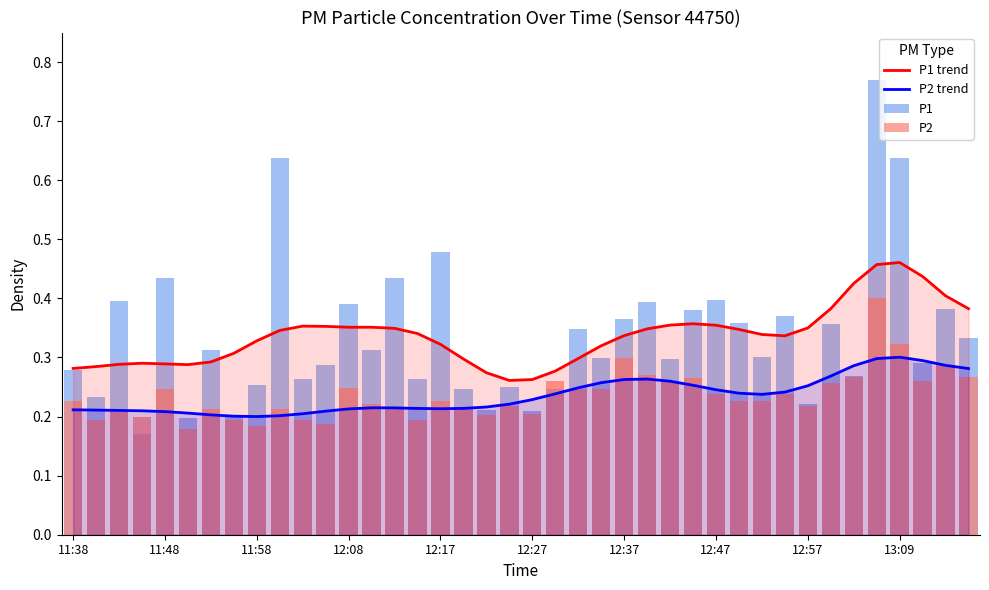

How many groups of bars are there?

40